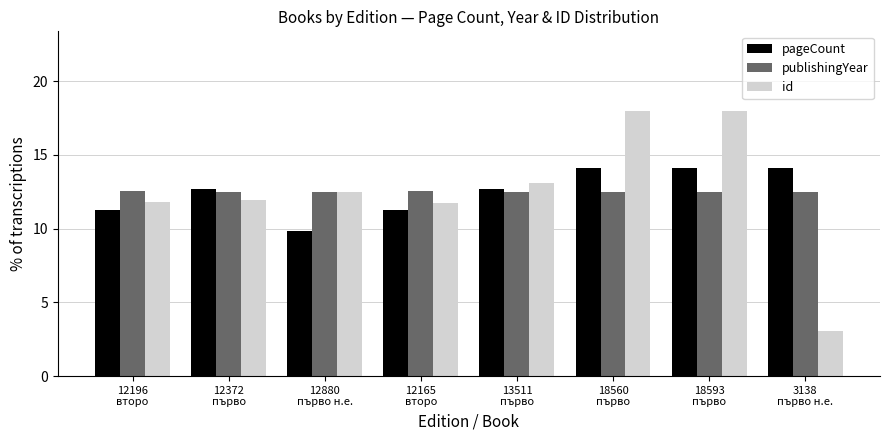

What is the highest value of the id series?

18.0